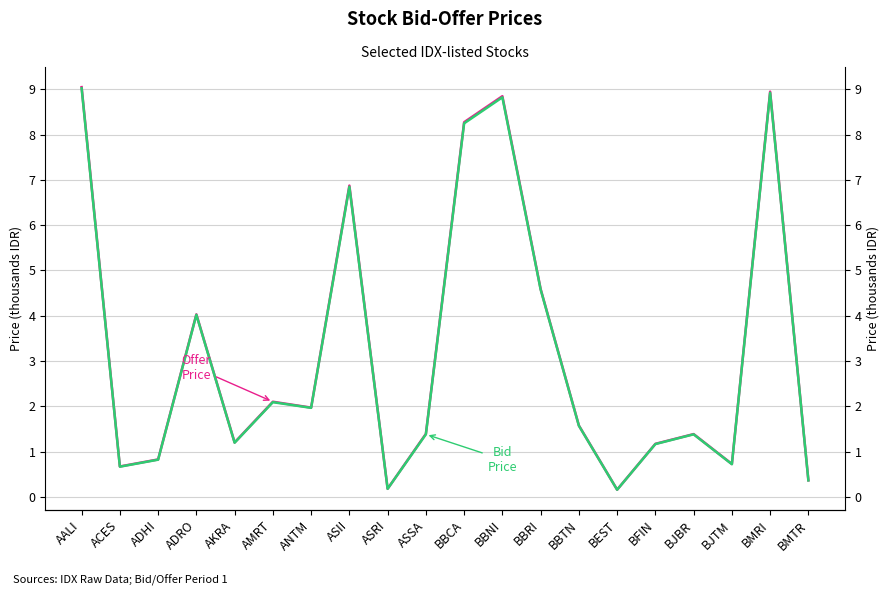

What is the label of the 14th point from the left?

BBTN